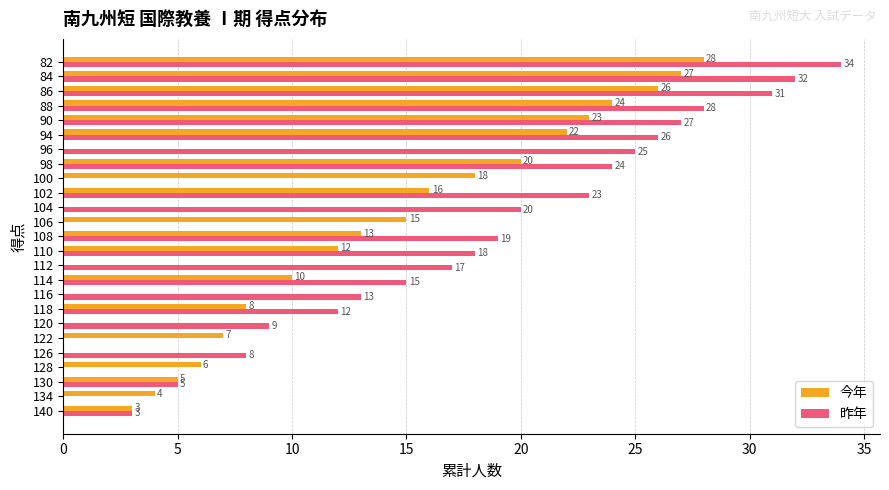

What is the sum of all 昨年 values?

389